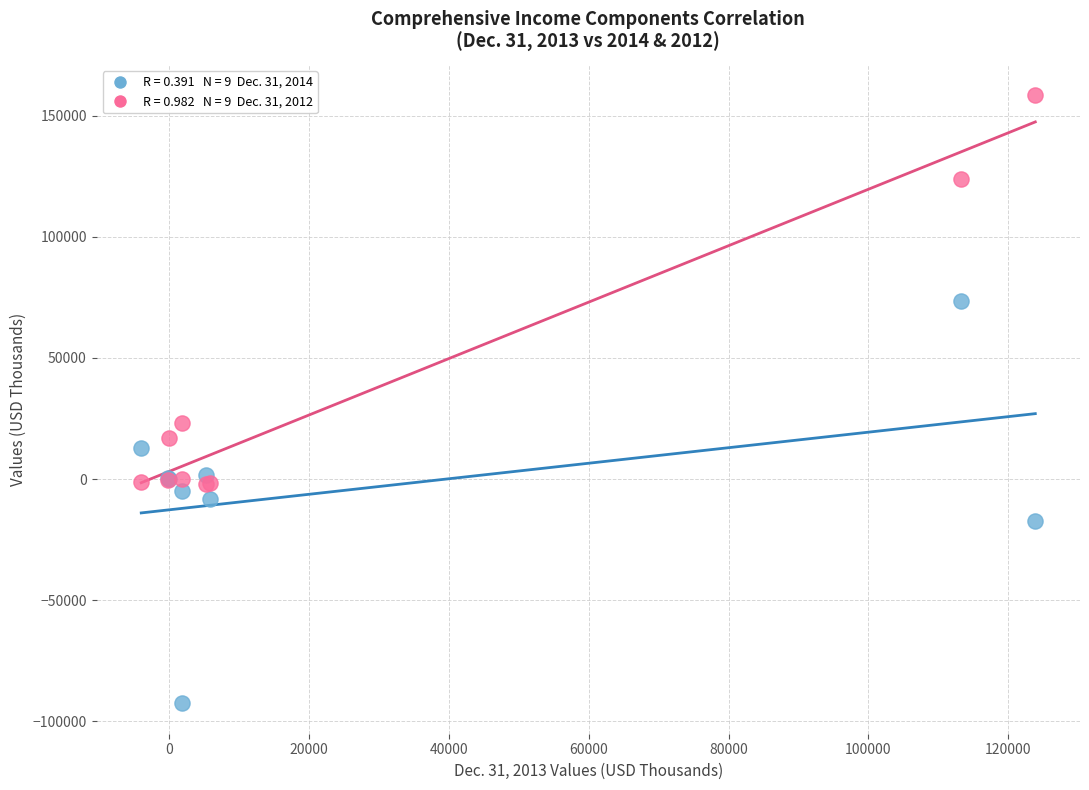

Across all series, what Y value is closest to 32907?

22984